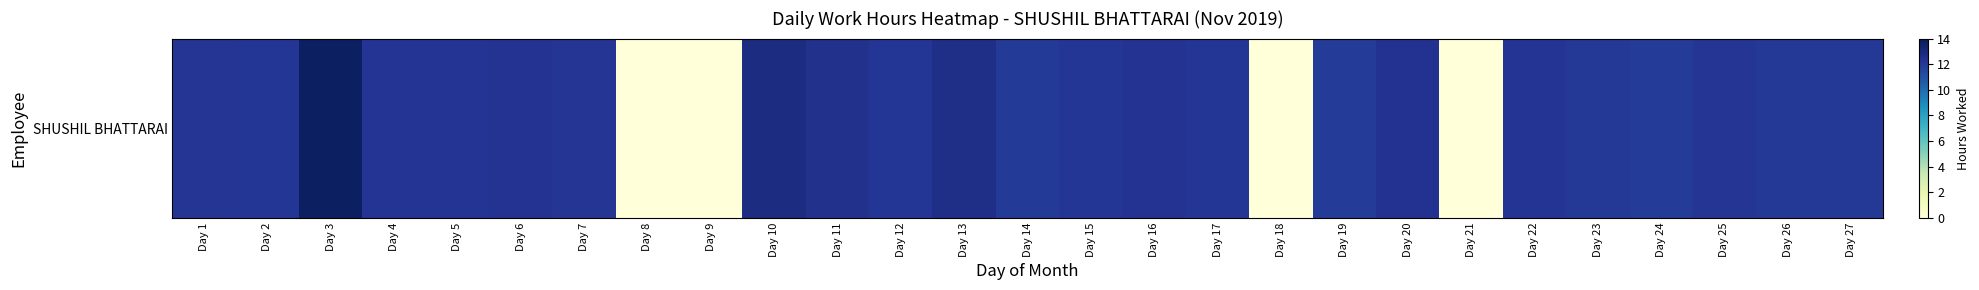

What is the change in value from Day 2 to Day 10?

+0.7